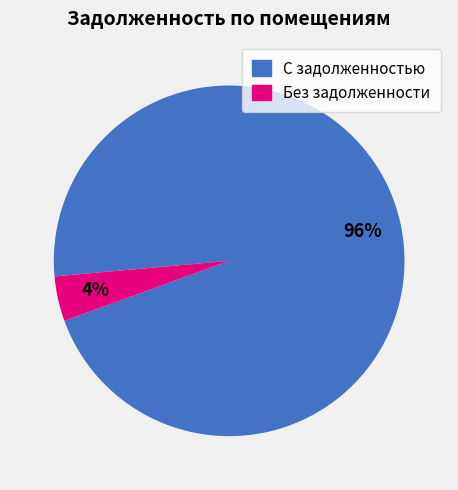

How many slices are in this pie chart?

2